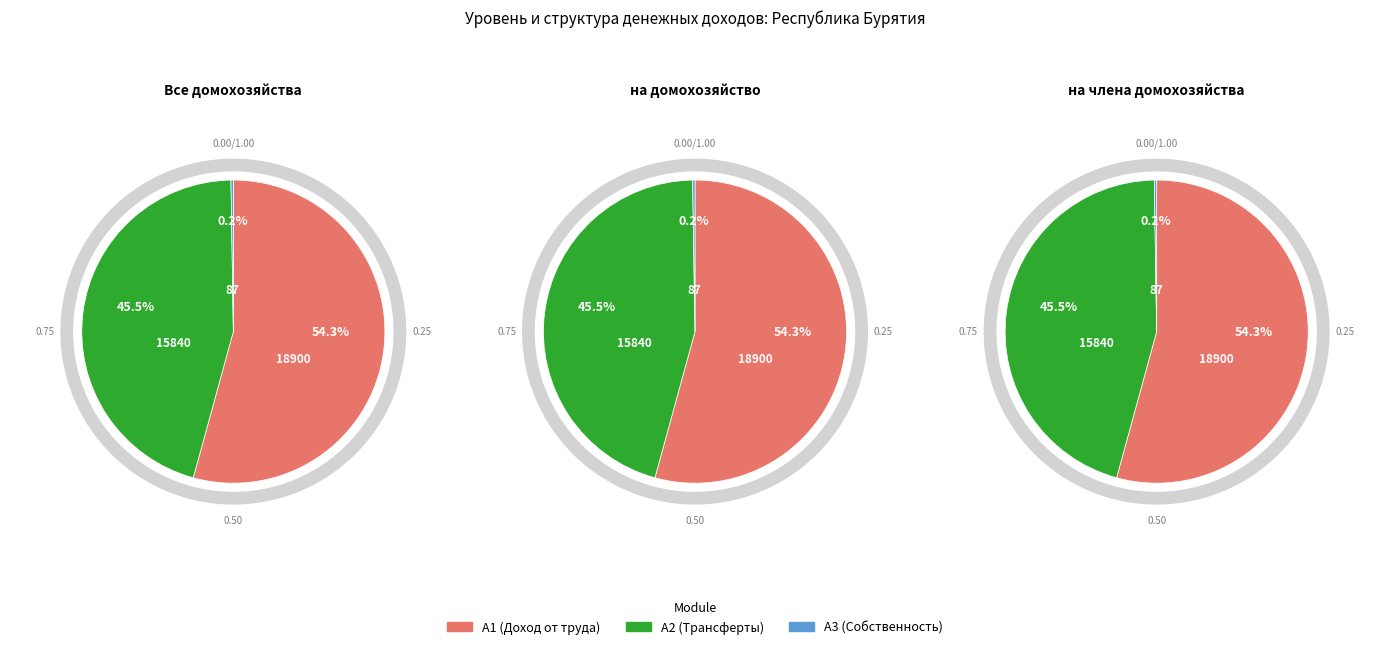

Which has a higher value, Доход от трудовой деятельности or Доход от собственности?

Доход от трудовой деятельности